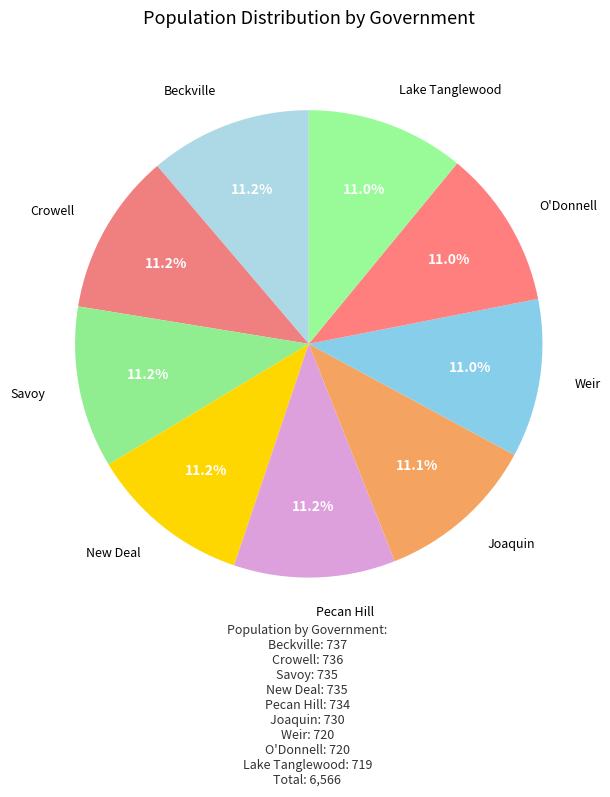

True or false: Beckville accounts for 1% of the total.

False